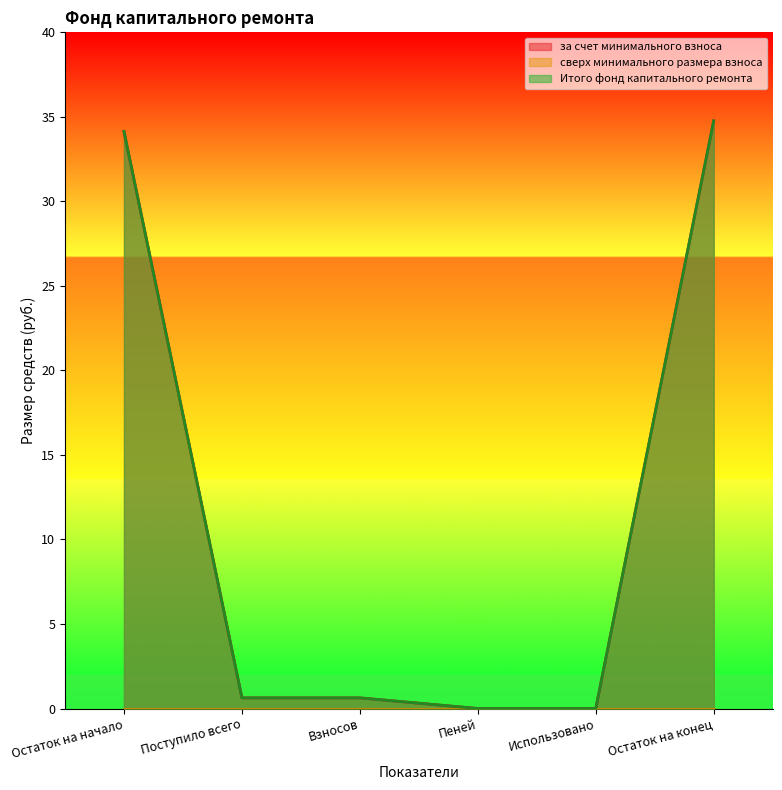

What is the label of the 2nd point from the left?

Поступило всего